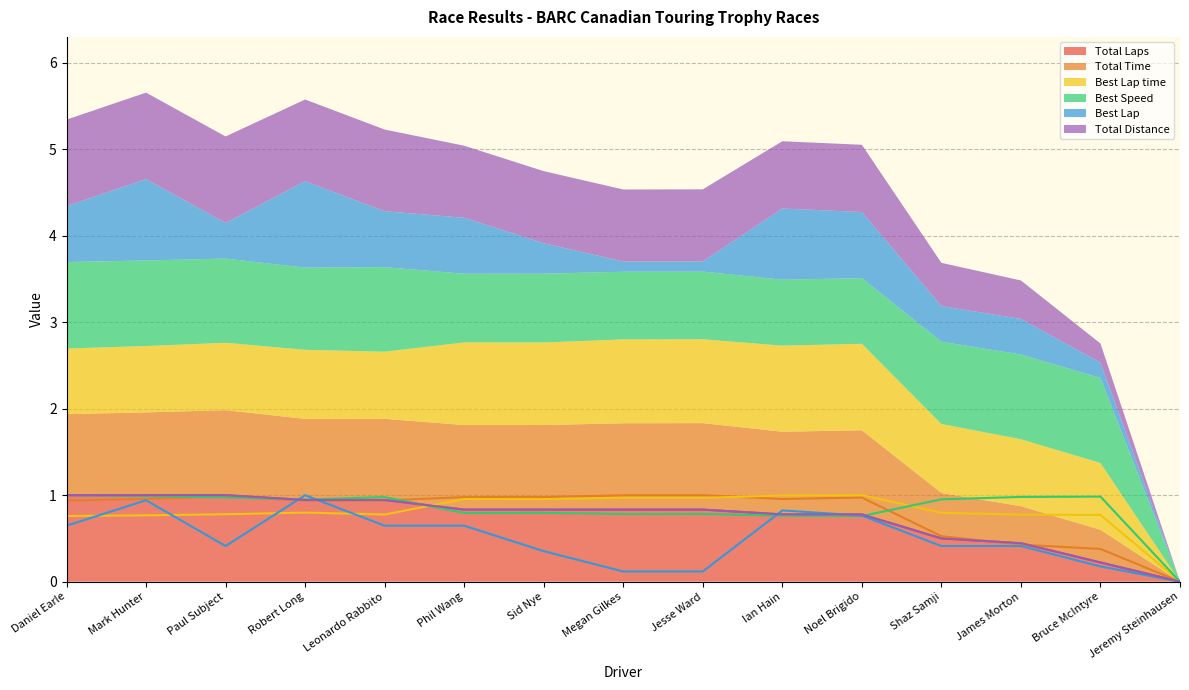

How many lines are shown in the chart?

6